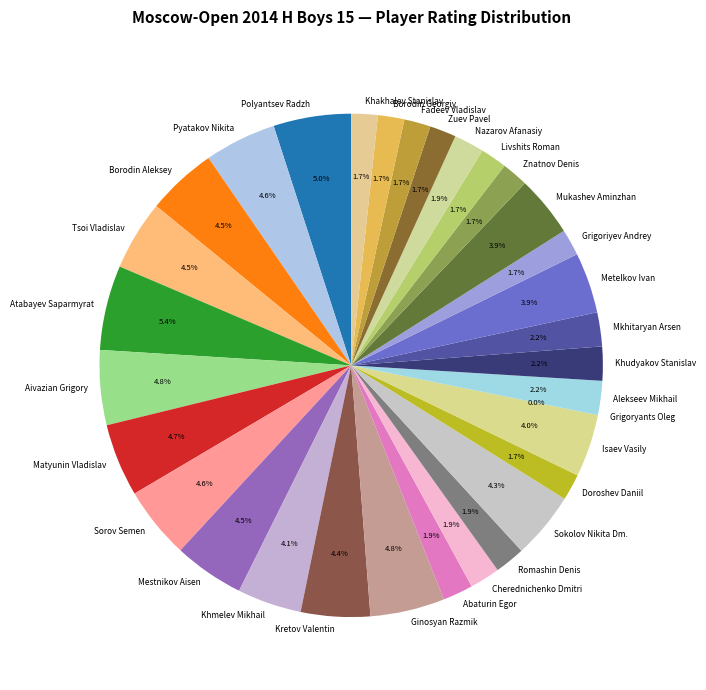

Is it true that Khudyakov Stanislav is 2% of the pie?

True